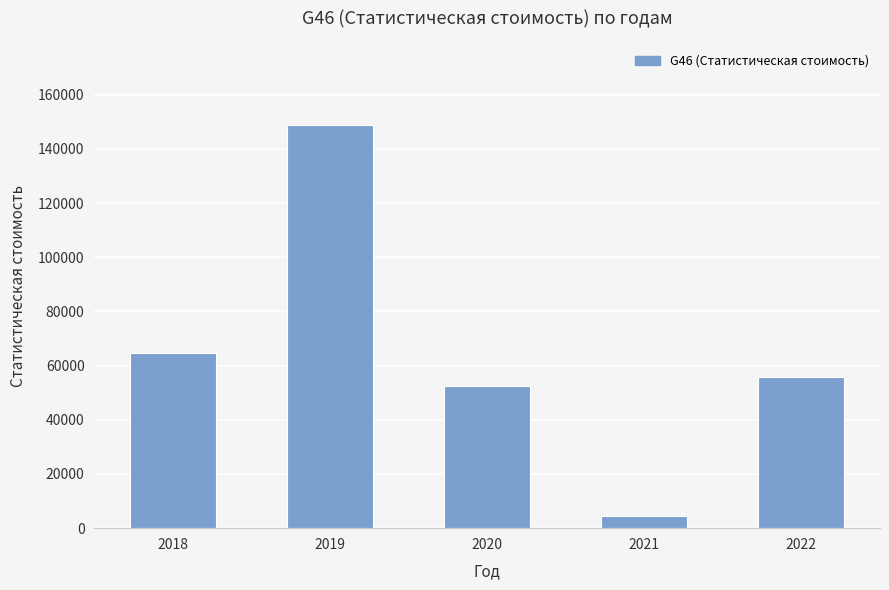

Is it true that the value at 2020 is 30638.4?

False